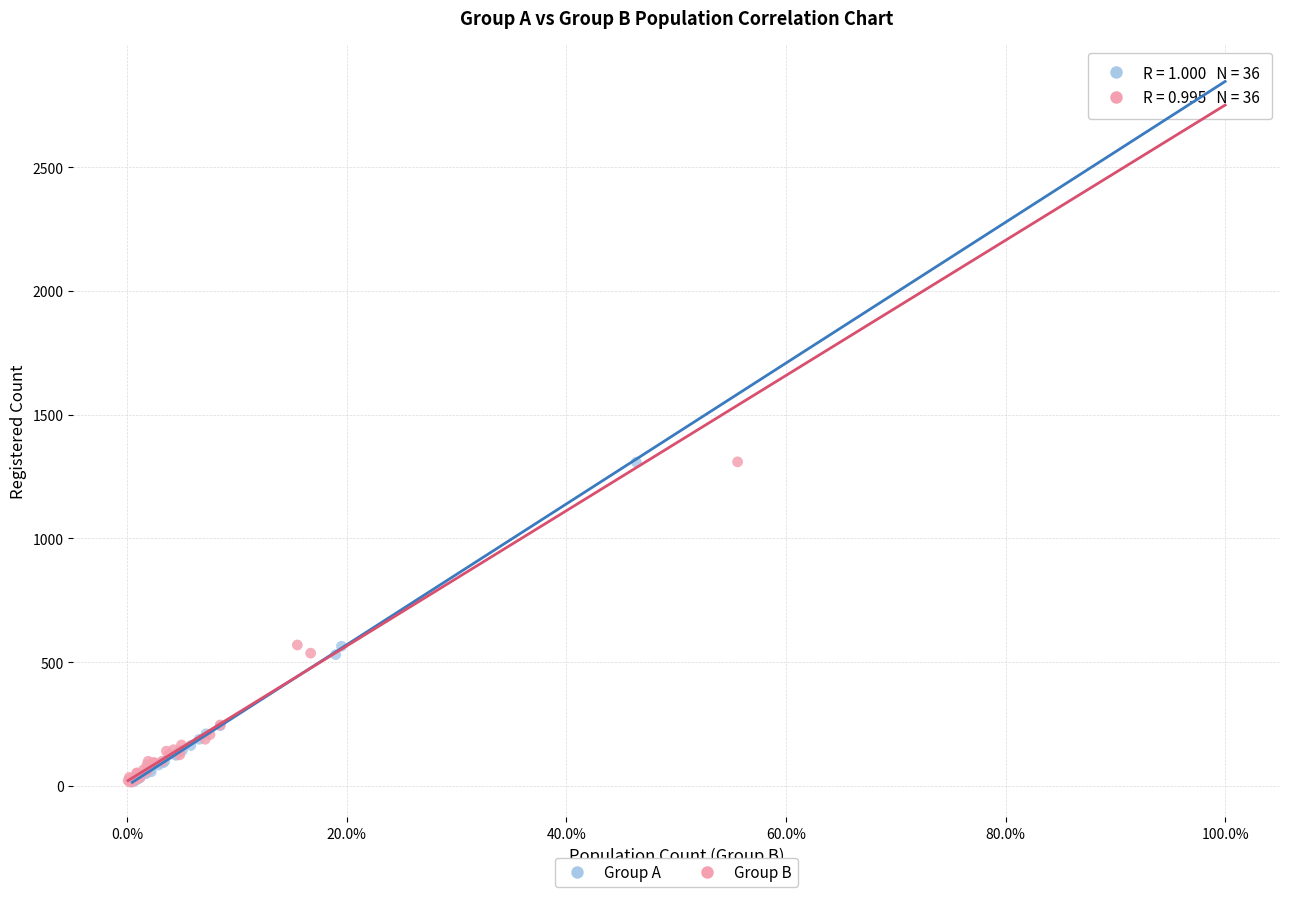

Which series has the widest spread of Y values?

Group A